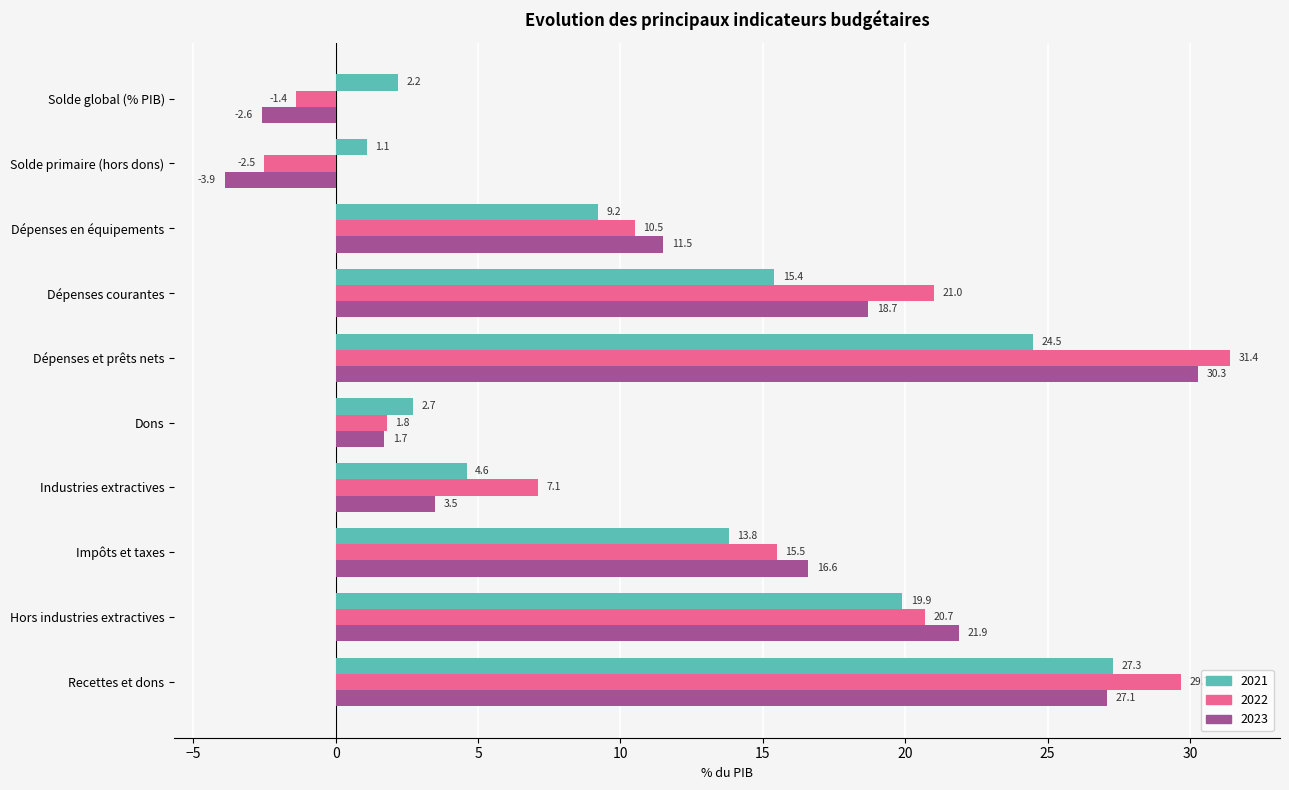

What is the minimum value for 2022?

-2.5